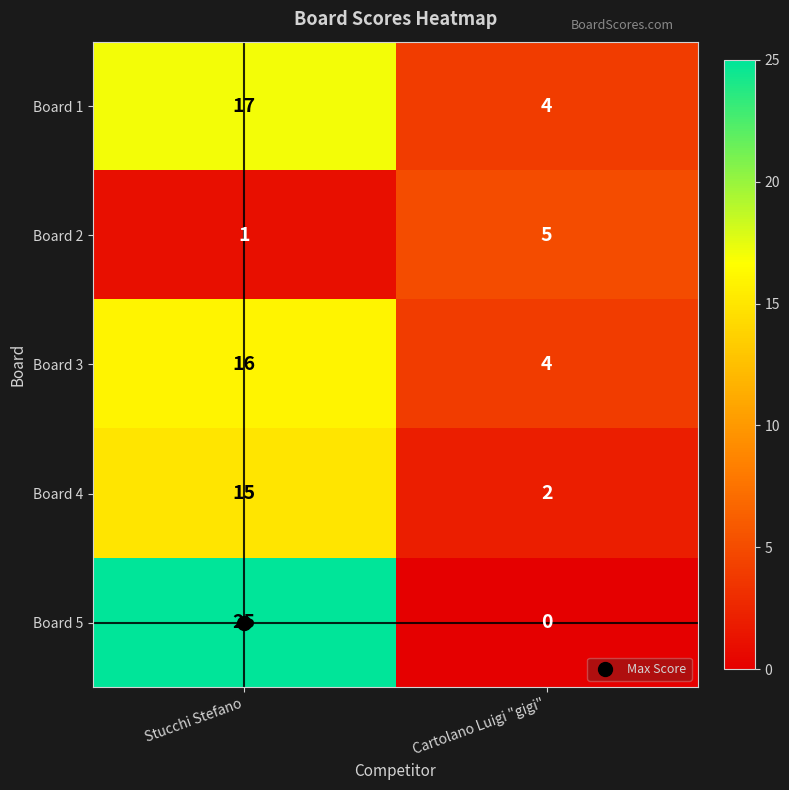

What is the difference between the Board 1 values at Cartolano Luigi "gigi" and Stucchi Stefano?

13